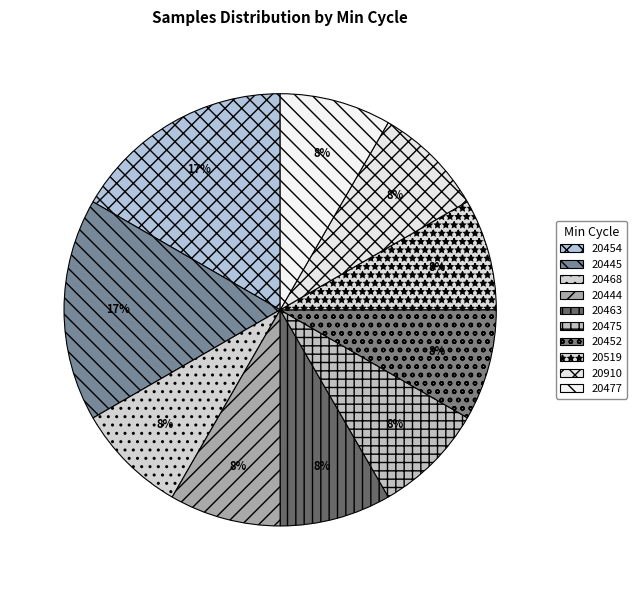

Which slice is the largest?

28/20454